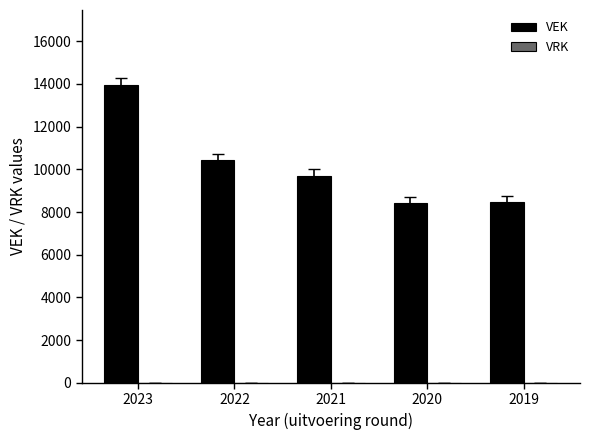

What is the difference between the second highest and minimum values?

1997